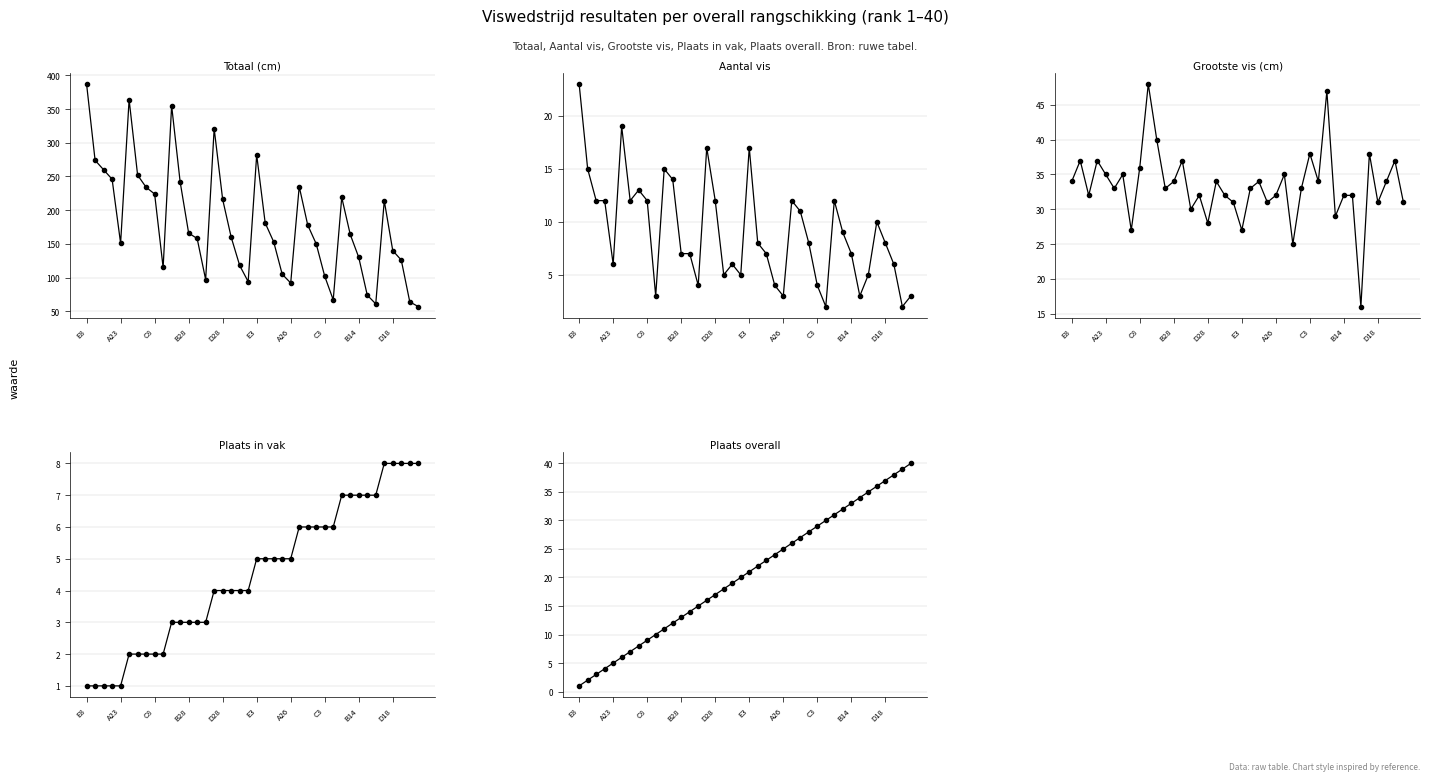

What is the greatest value displayed?

387